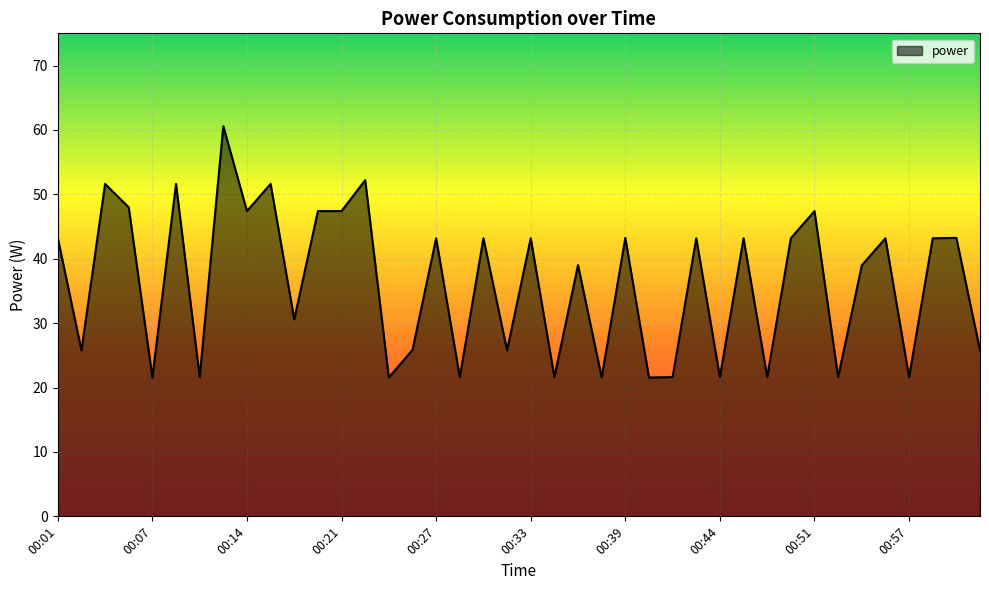

What is the difference between the second highest and minimum values?

30.7